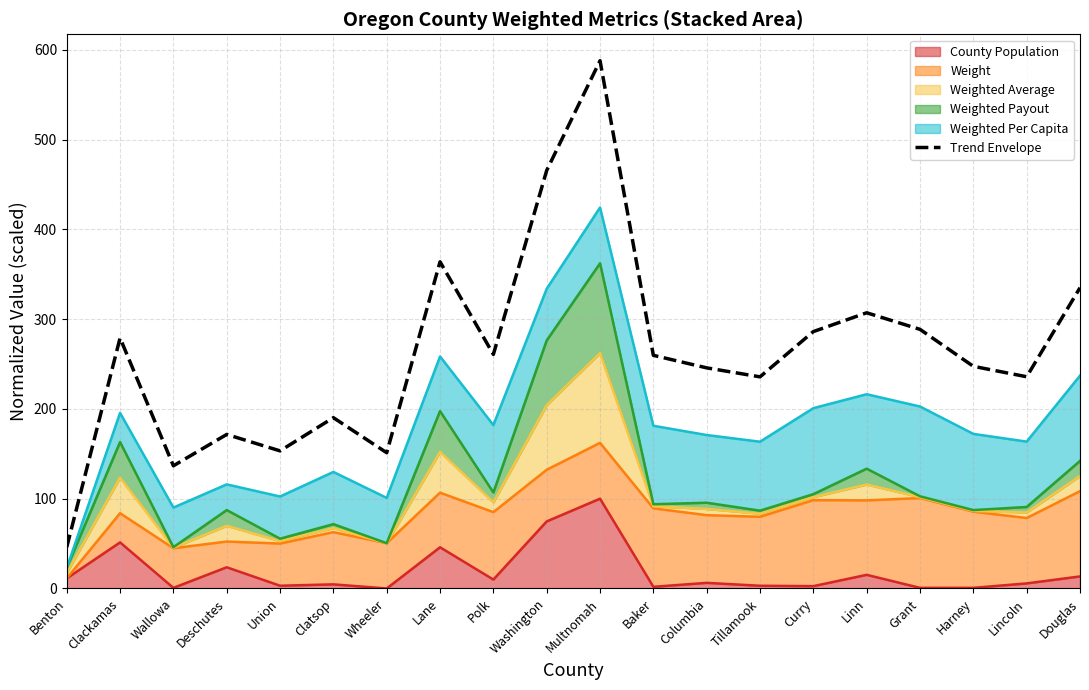

How many lines are shown in the chart?

1